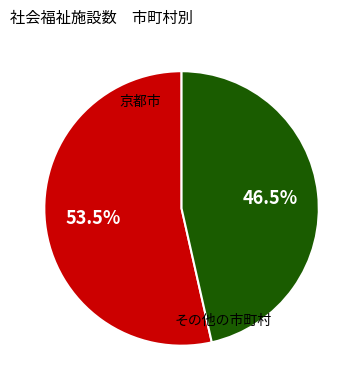

Count the number of slices in the pie.

2